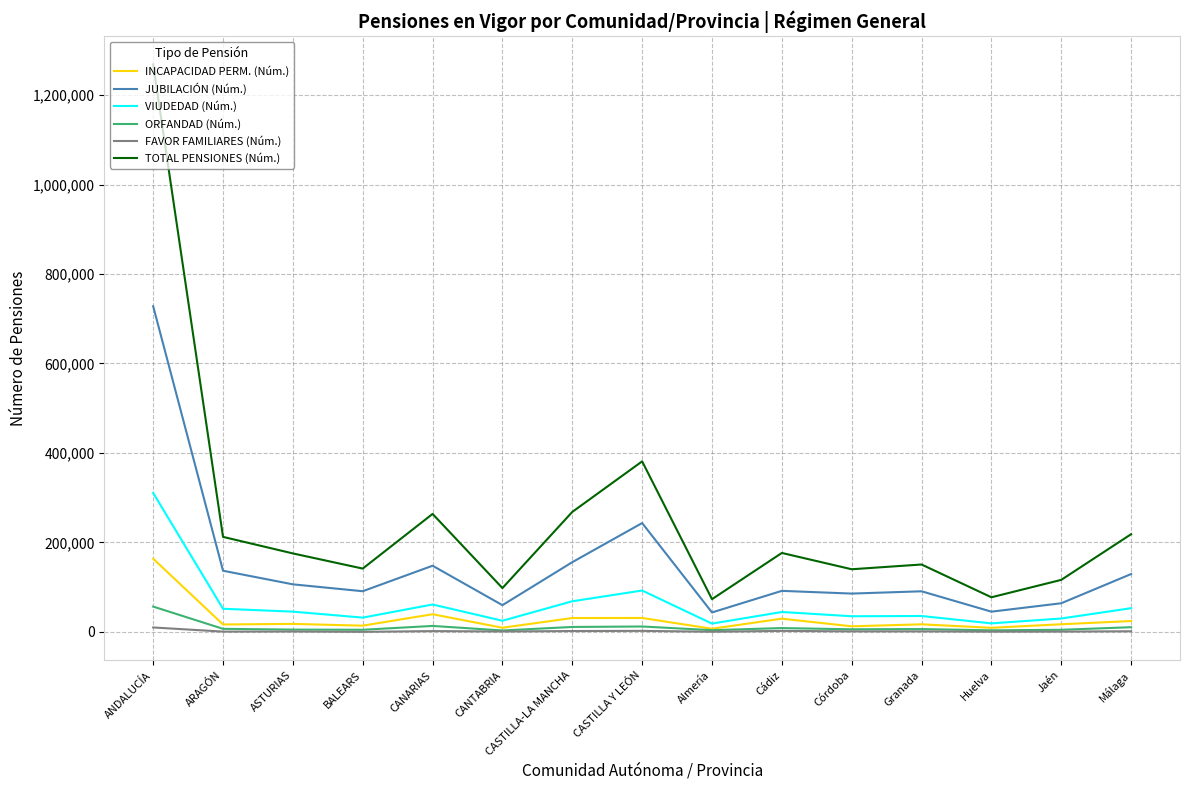

True or false: FAVOR FAMILIARES (Núm.) and TOTAL PENSIONES (Núm.) intersect in this chart.

False